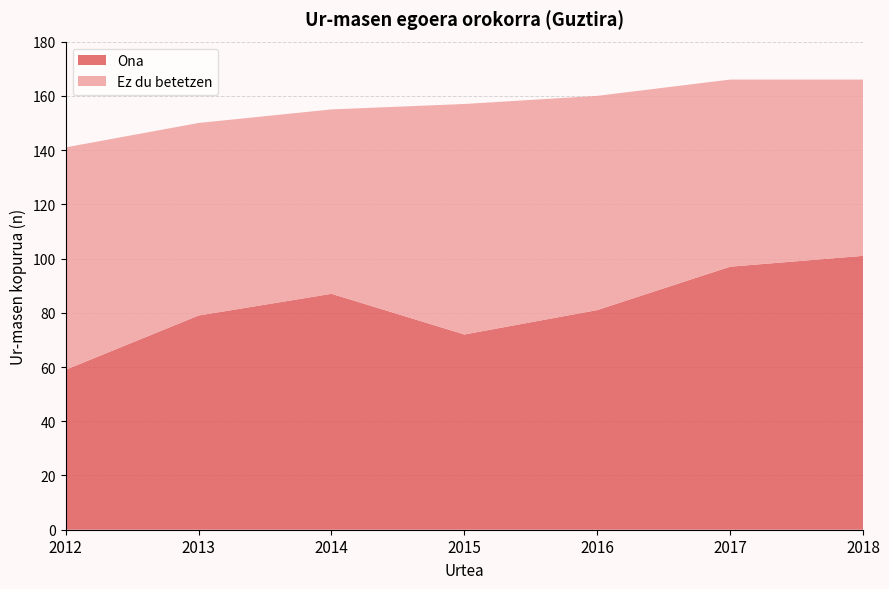

Reading left to right, what are all the values shown in this chart?

Ona: 2012=59	2013=79	2014=87	2015=72	2016=81	2017=97	2018=101
Ez du betetzen: 2012=82	2013=71	2014=68	2015=85	2016=79	2017=69	2018=65